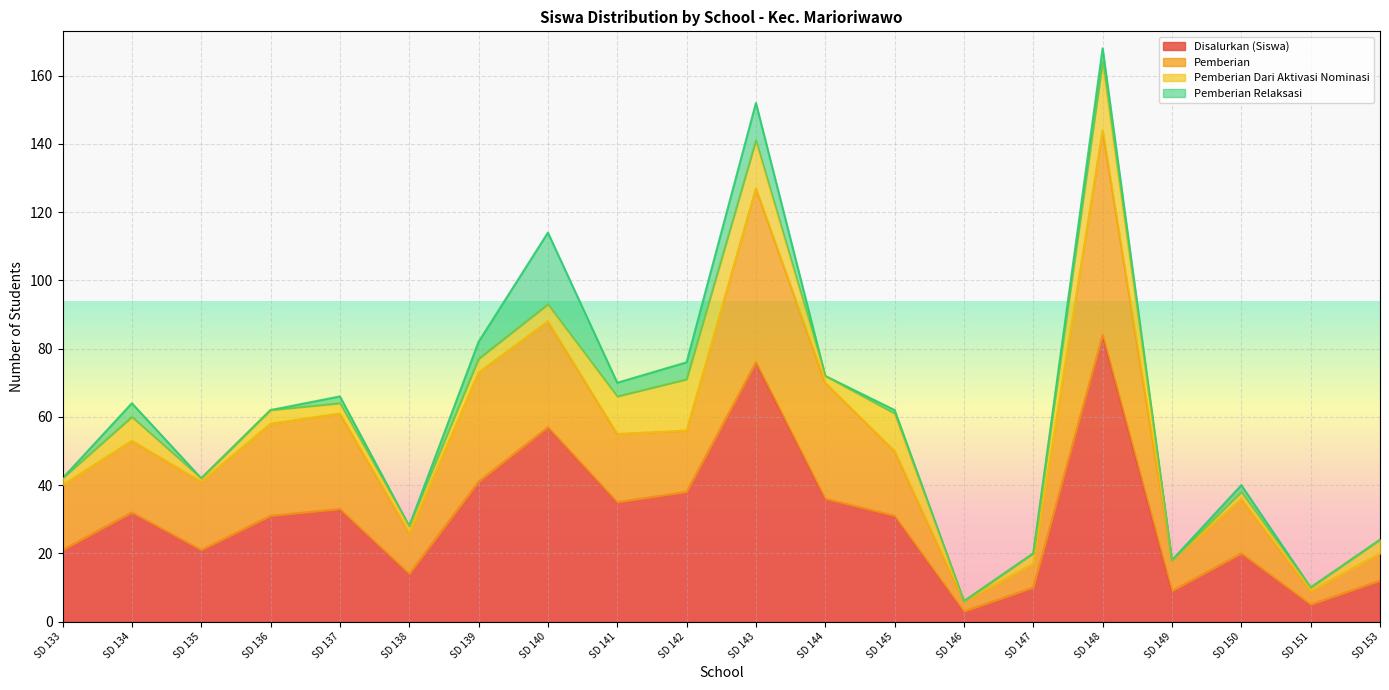

Is the value of Pemberian at SD 141 greater than the value of Disalurkan (Siswa) at SD 140?

No